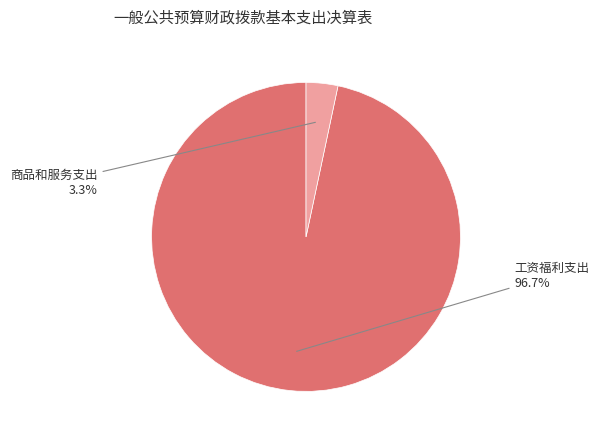

Count the number of slices in the pie.

2